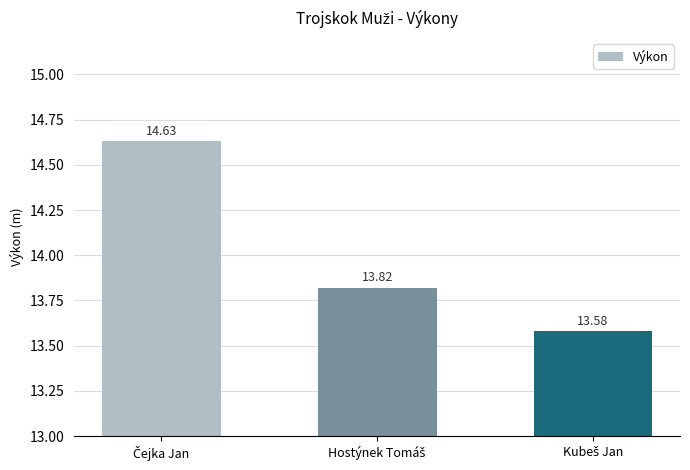

What is the sum of all values?

42.0